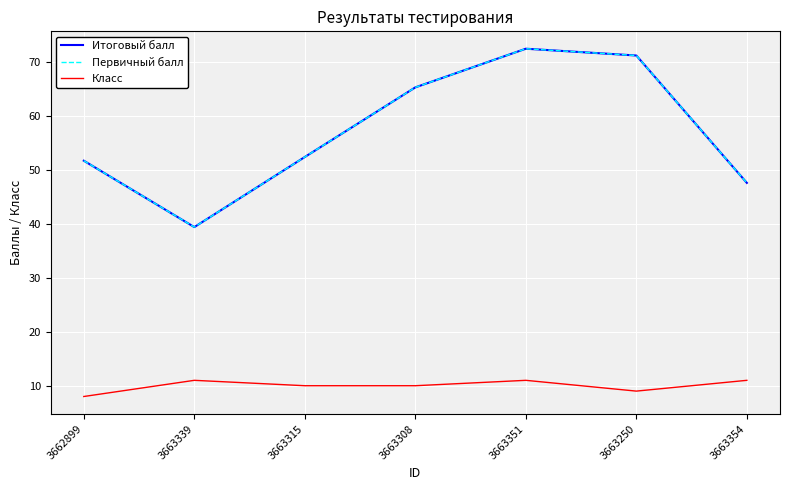

Does the chart display data point markers on the line(s)?

No